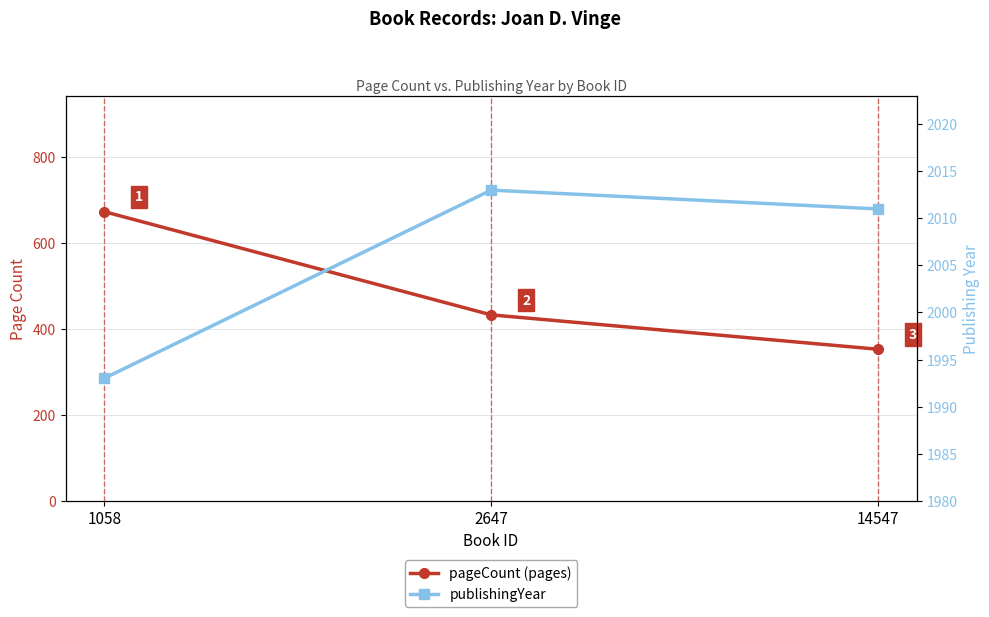

What value does the publishingYear series have at 1058, to the nearest 5?

1995